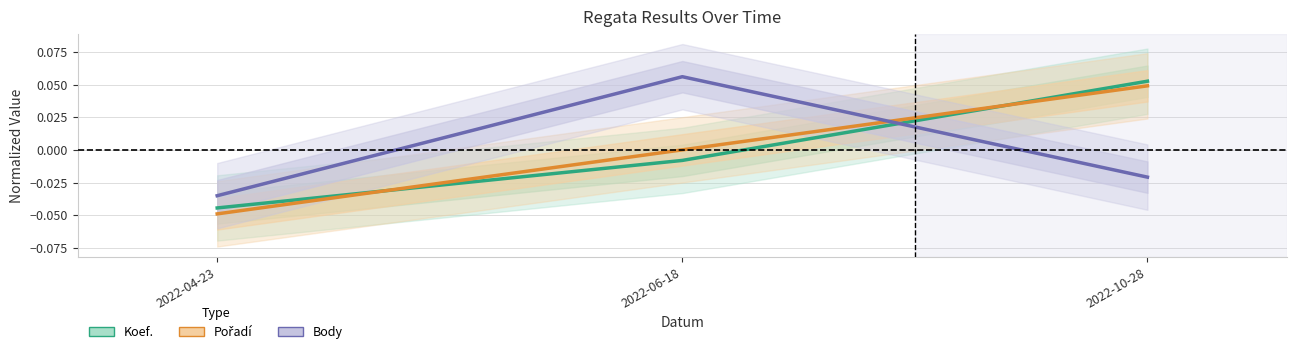

What is the label of the 1st point from the left?

2022-04-23